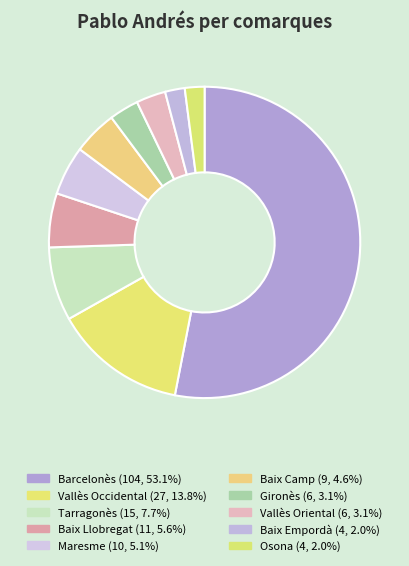

Count the number of slices in the pie.

10